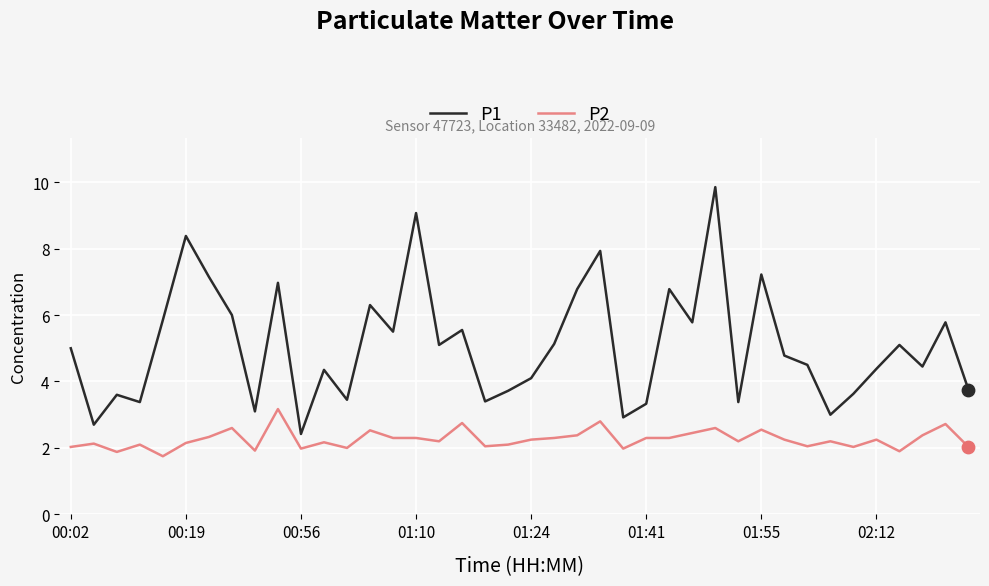

Which series has the largest total across all categories?

P1